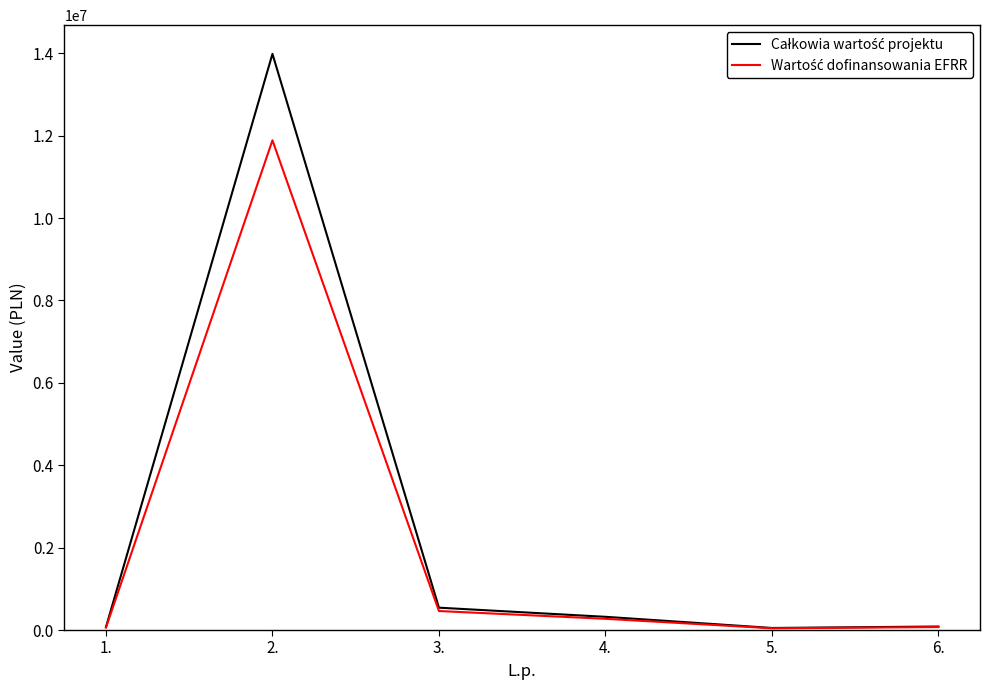

What is the maximum value shown in the chart?

13985120.0